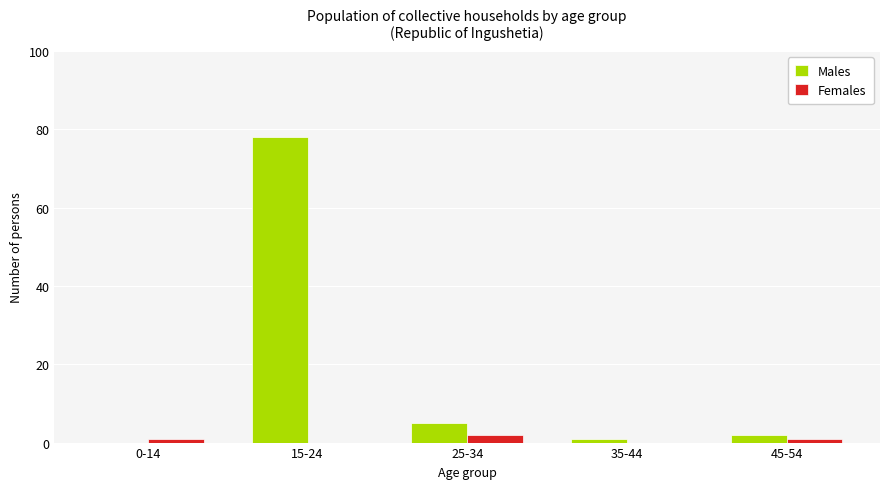

Which category has the highest value in the Females series?

25-34